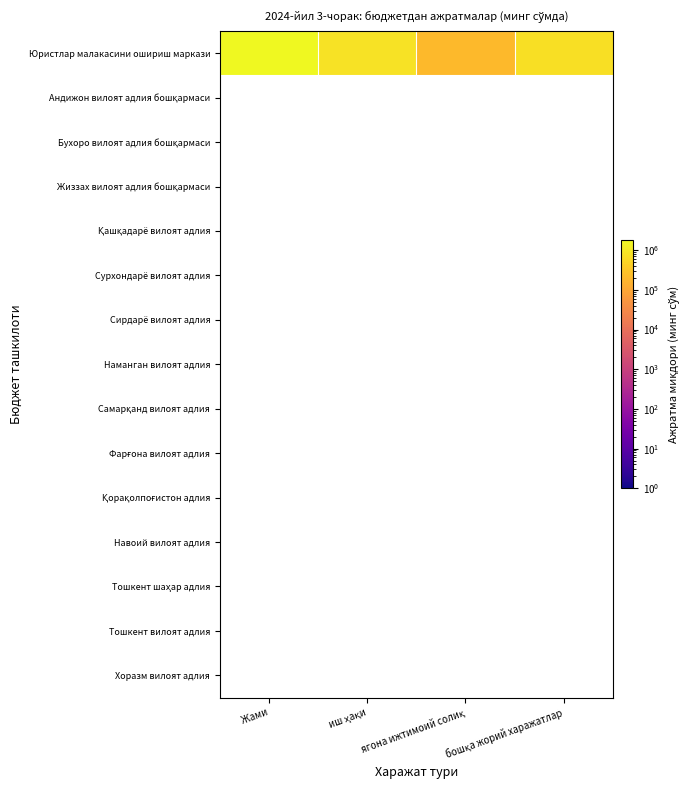

Which category has the highest value across all series?

Жами